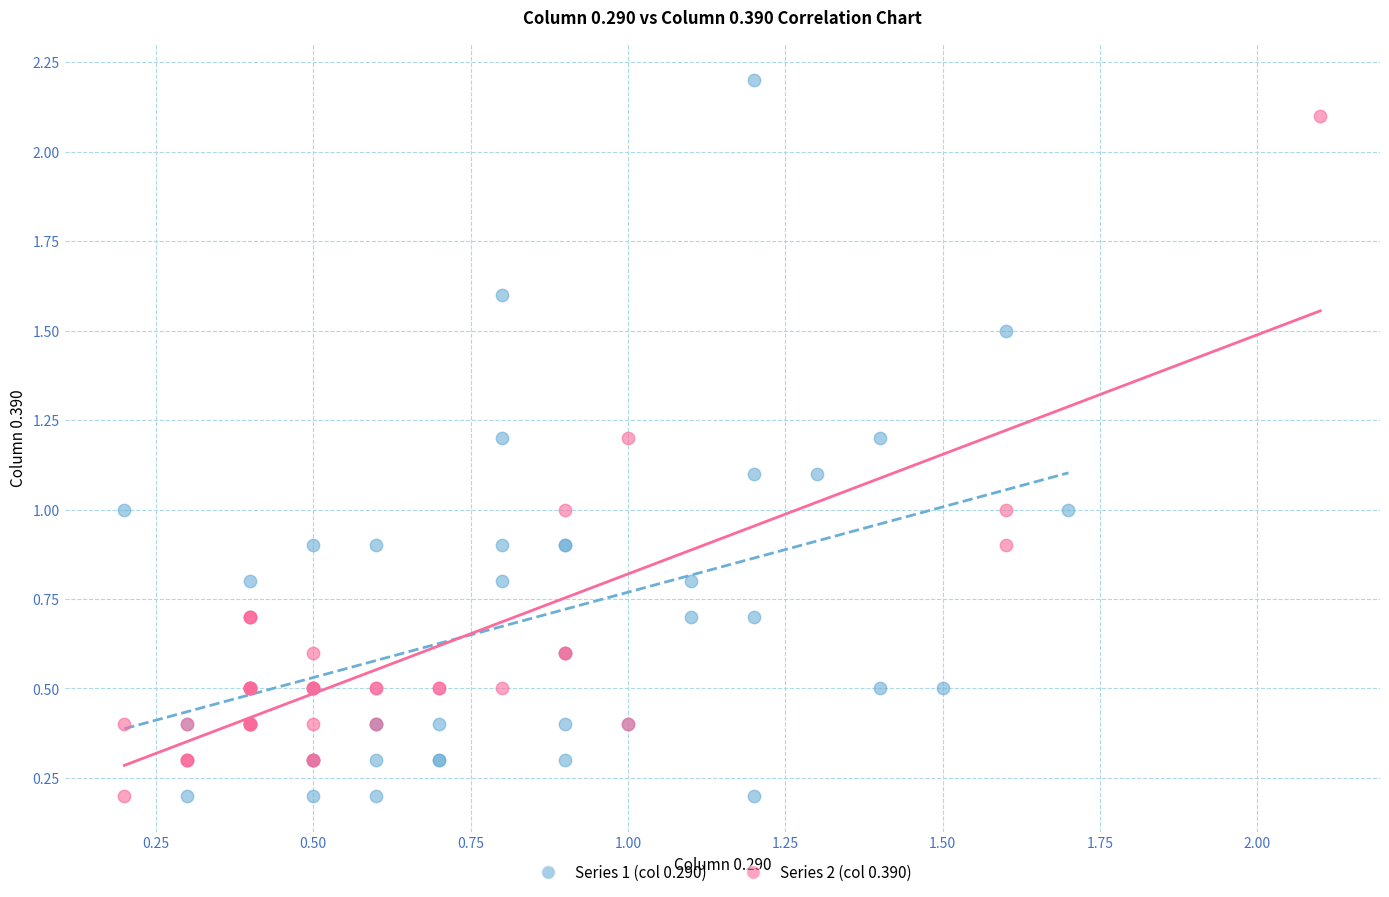

Which series has the largest Y range (max minus min)?

Series 1 (col 0.290)